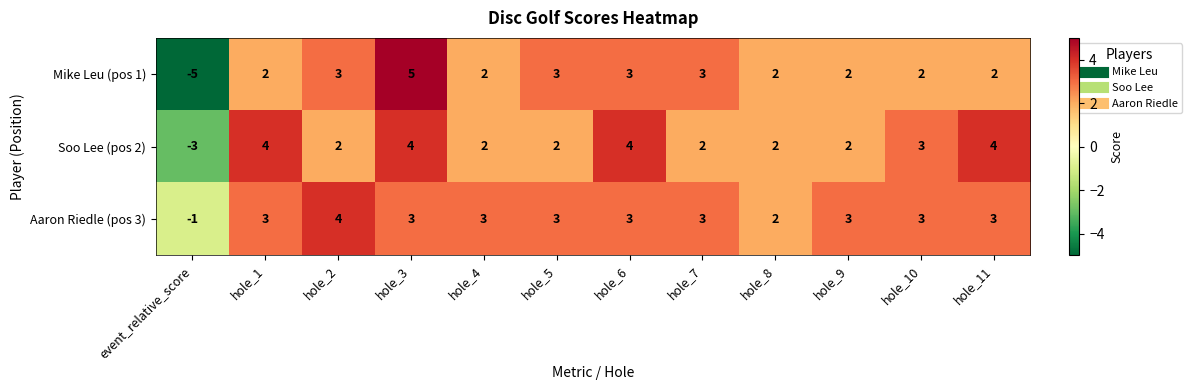

Rank the series by their average value, from lowest to highest.

Mike Leu (pos 1), Soo Lee (pos 2), Aaron Riedle (pos 3)